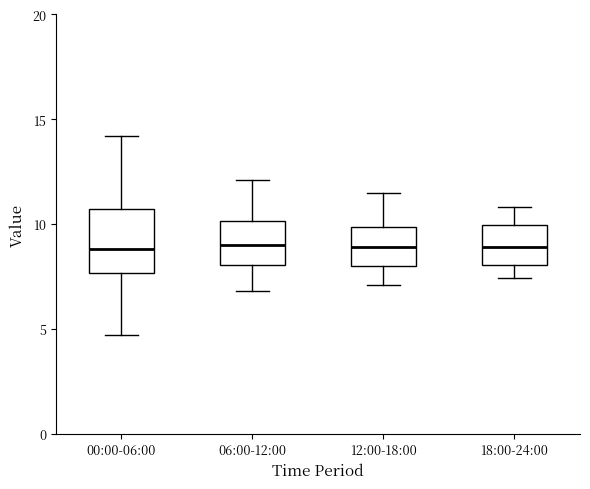

Where does the lower whisker of the box for 00:00-06:00 end on the y-axis? The values are not printed on the chart, so give them approximately, as read against the axis.

4.5